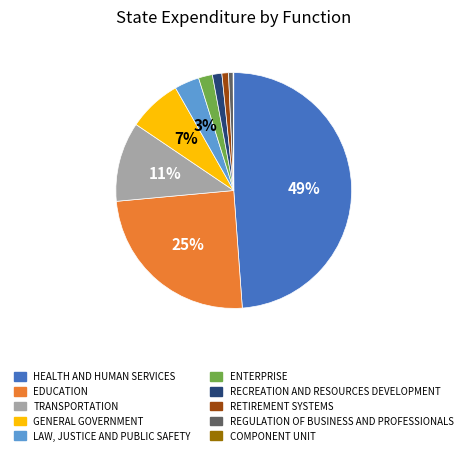

Is there any slice that represents more than half of the pie?

No